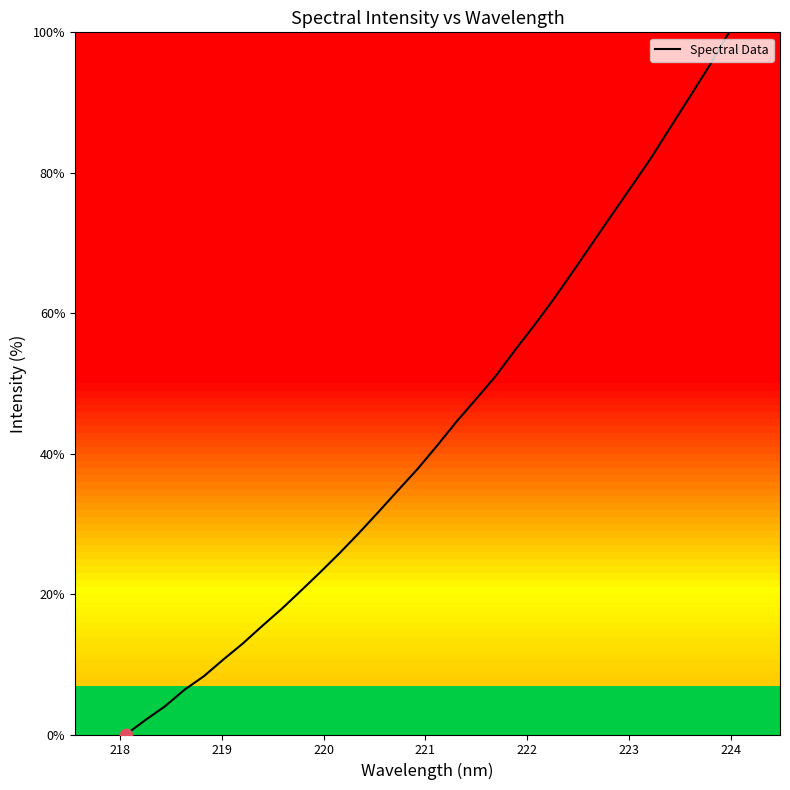

What is the maximum value shown in the chart?

100.0